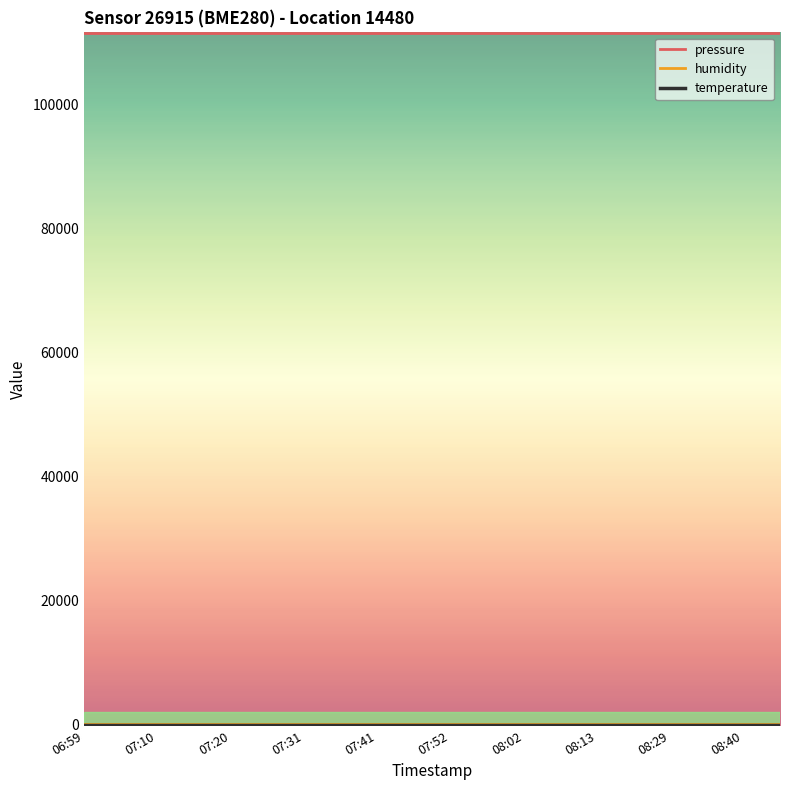

Which series has the largest total across all categories?

pressure